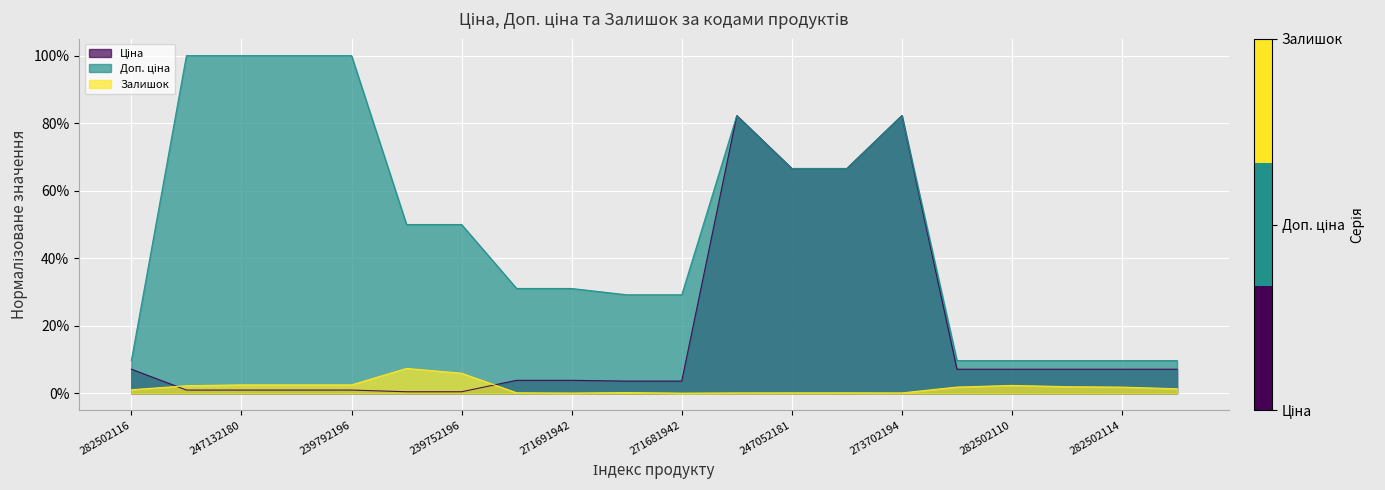

Between 239792196 and 273702193, which is larger?

273702193